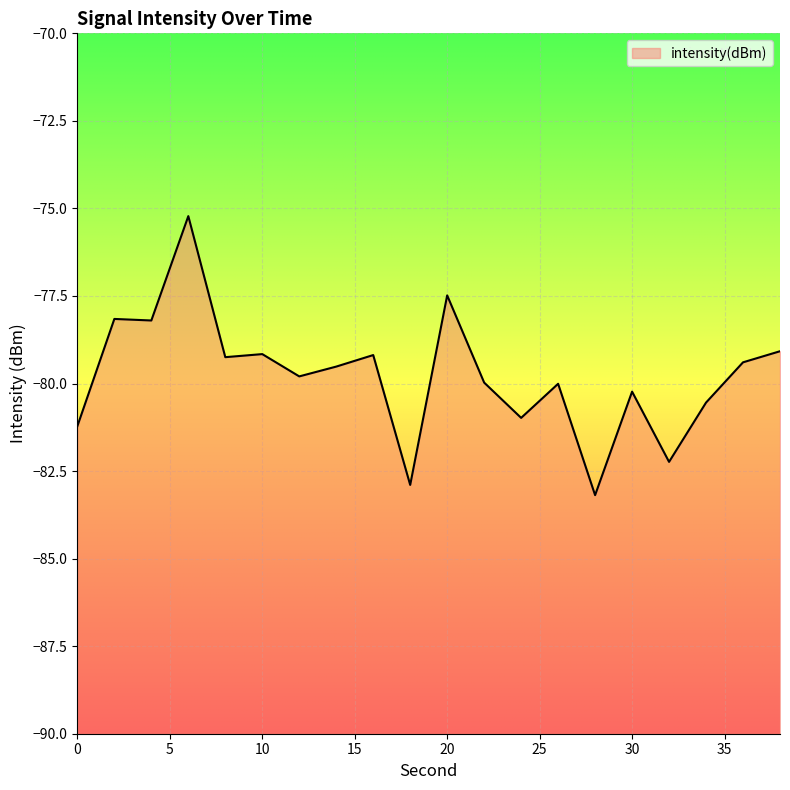

How many categories are shown in the chart?

20